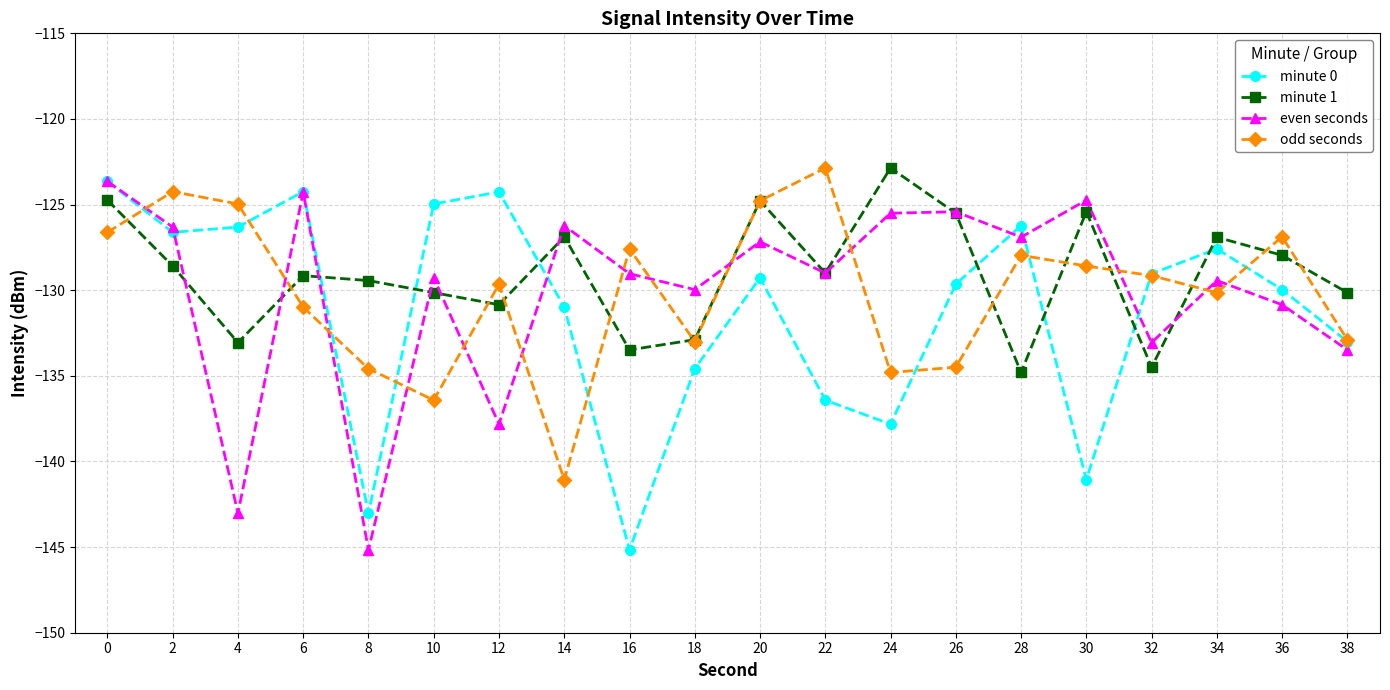

True or false: minute 0 has a value of -131.0 at 14.

True